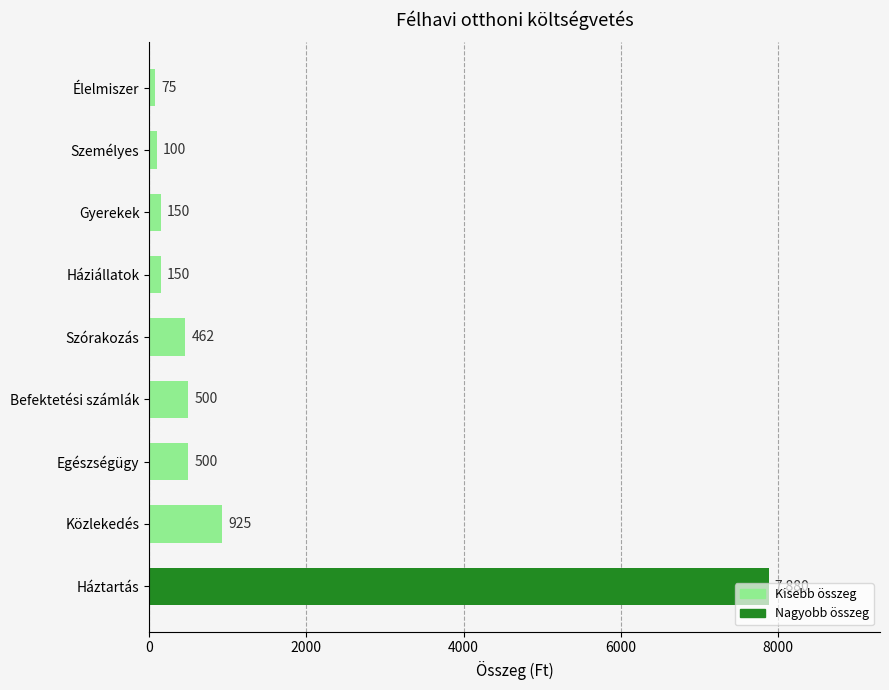

How many data points are less than 462?

4